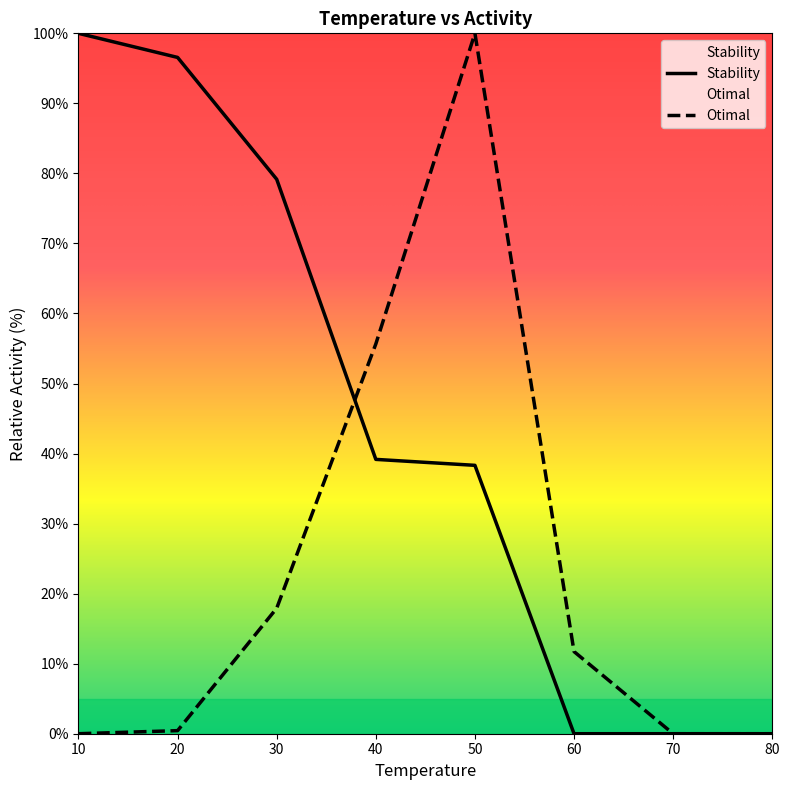

Which series ends up on top after the final intersection of Stability and Otimal?

Otimal